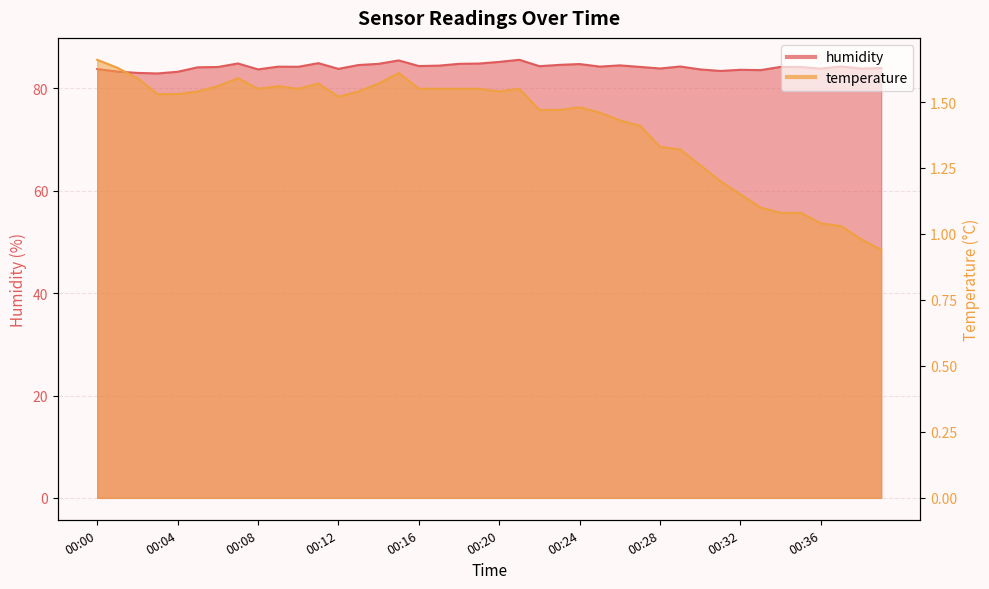

True or false: humidity and temperature cross at least once.

False